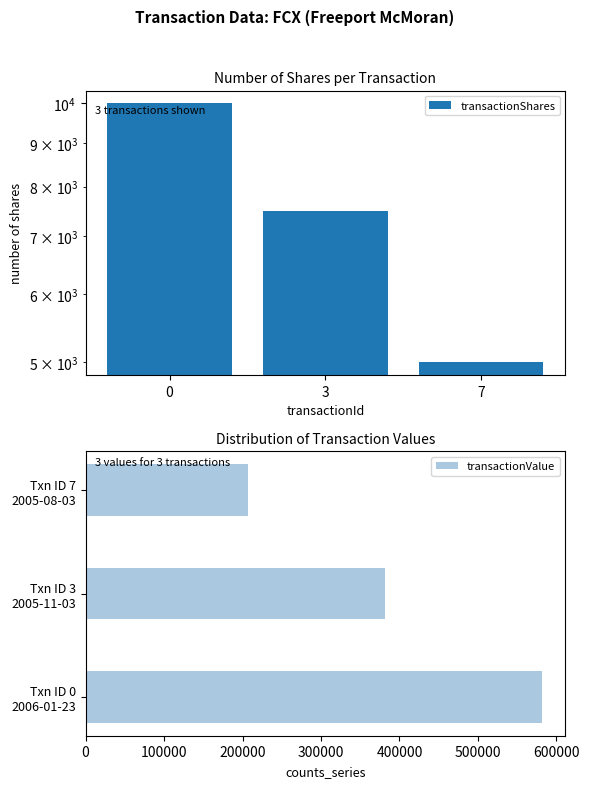

What is the value of the transactionValue bar at the 1st from the left?

582026